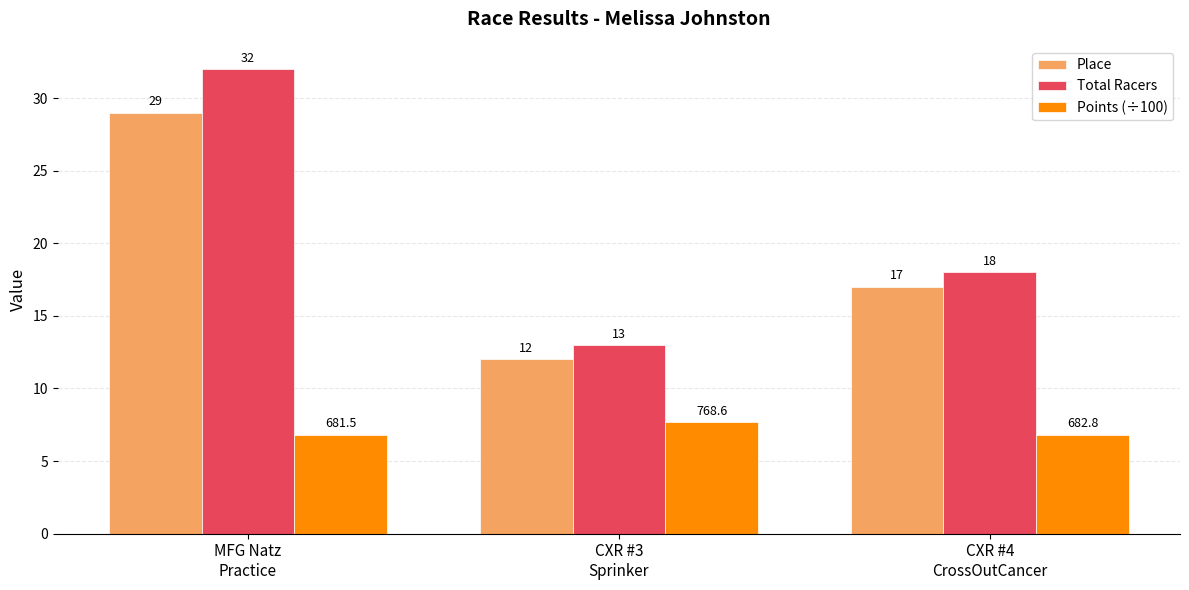

What is the total value across all series at MFG Natz
Practice?

67.8